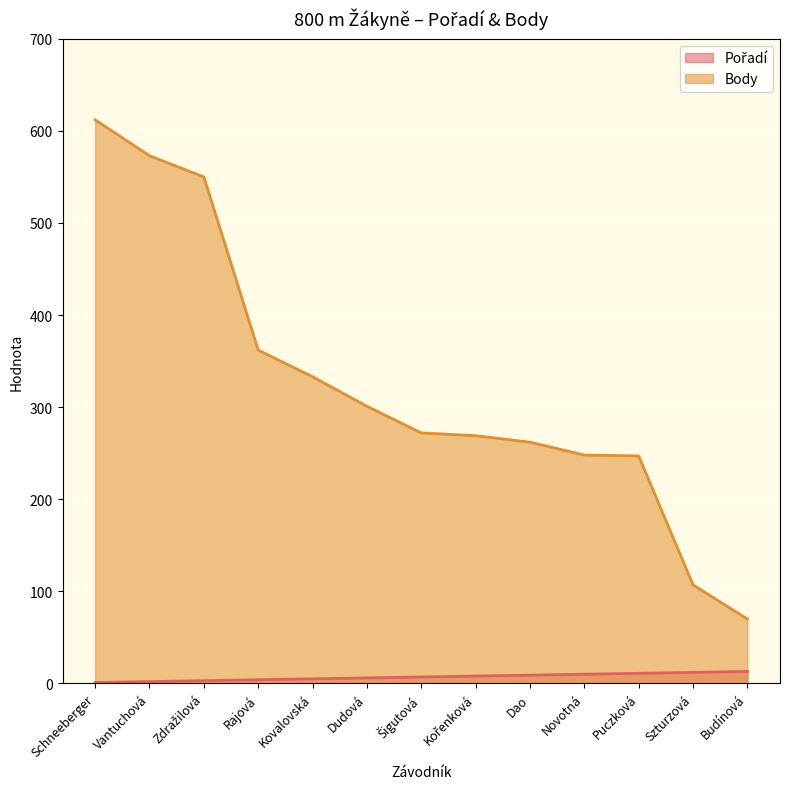

How many lines are shown in the chart?

2